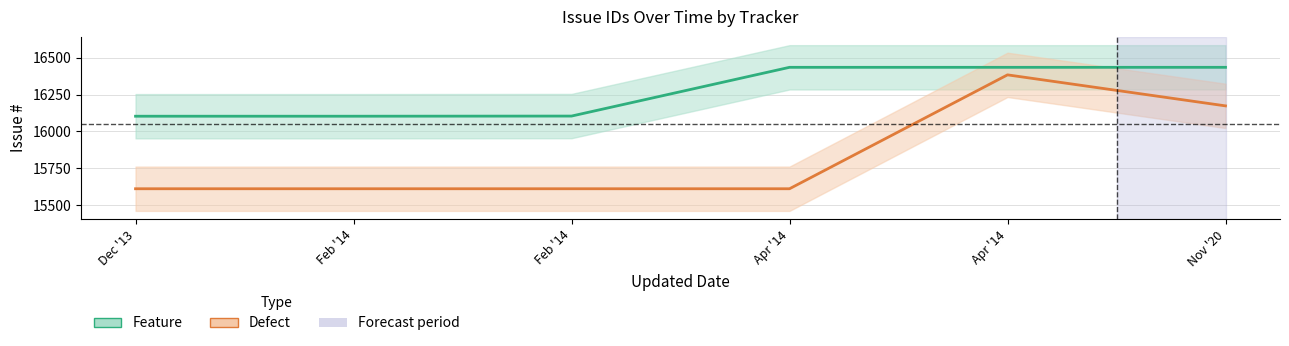

What are all the series names shown in the legend?

Feature, Defect